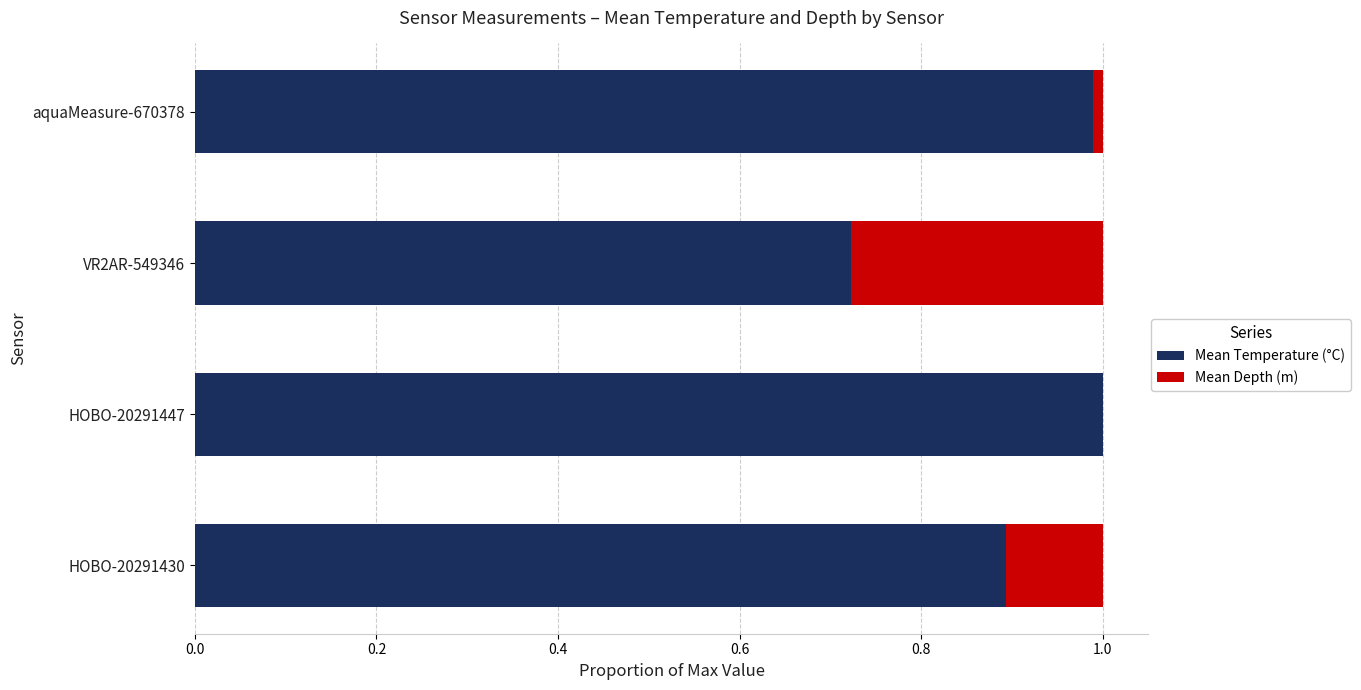

What are all the series names shown in the legend?

Mean Temperature (°C), Mean Depth (m)